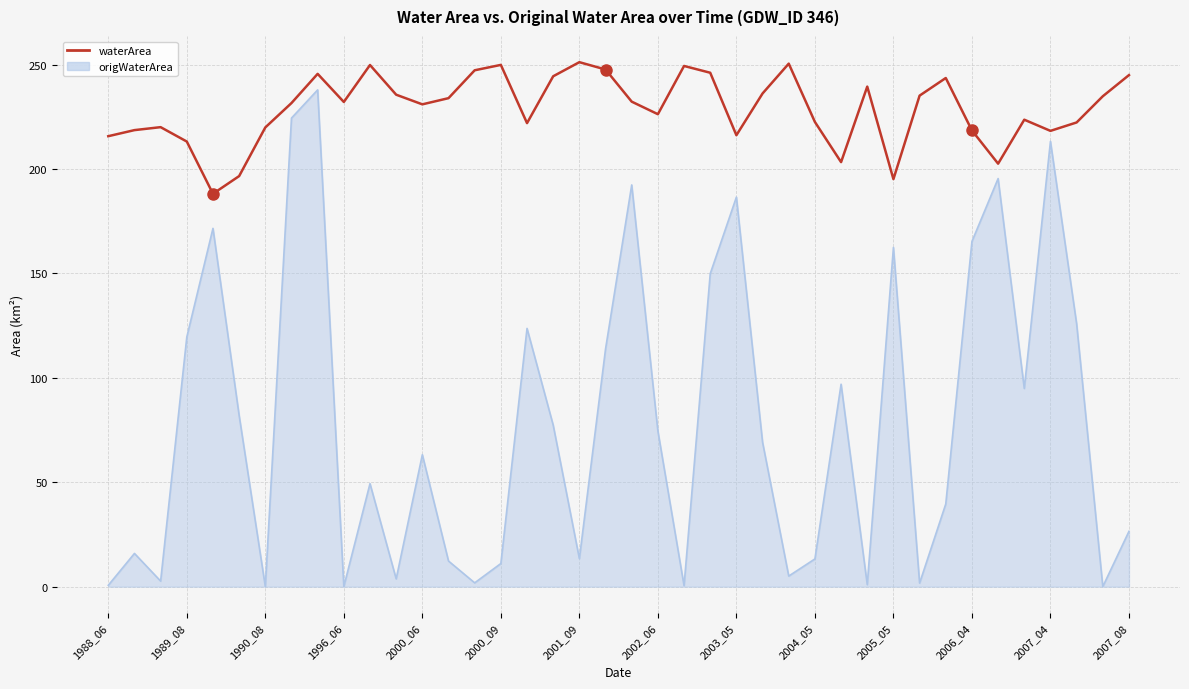

Rank the series by their maximum value, from lowest to highest.

origWaterArea, waterArea